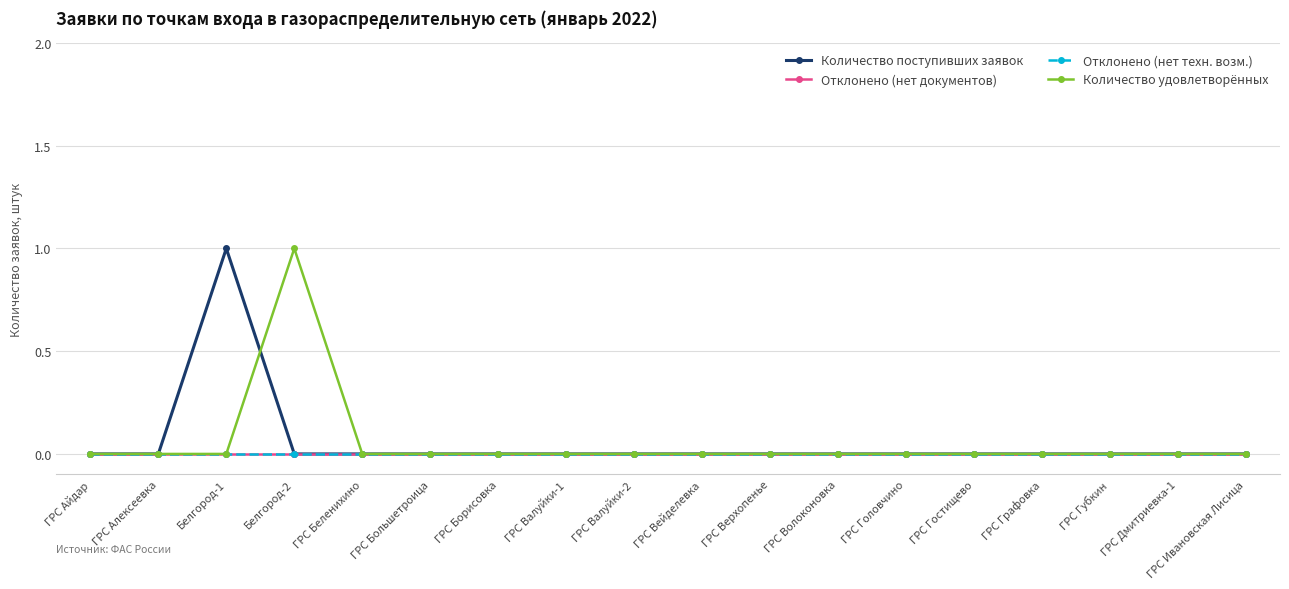

Between ГРС Гостищево and ГРС Валуйки-1, which is larger?

ГРС Гостищево